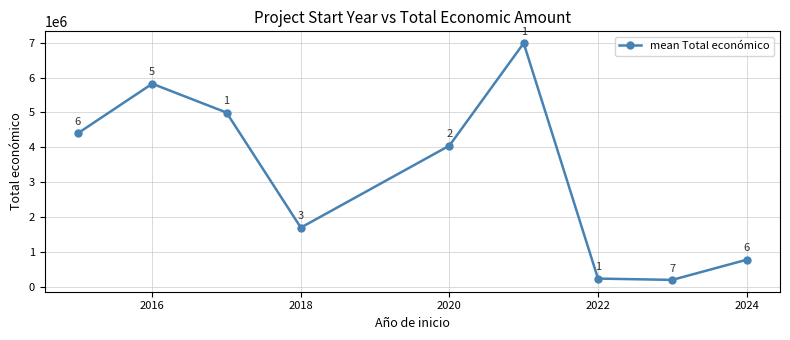

True or false: the data has more than 1 interior local peaks.

True